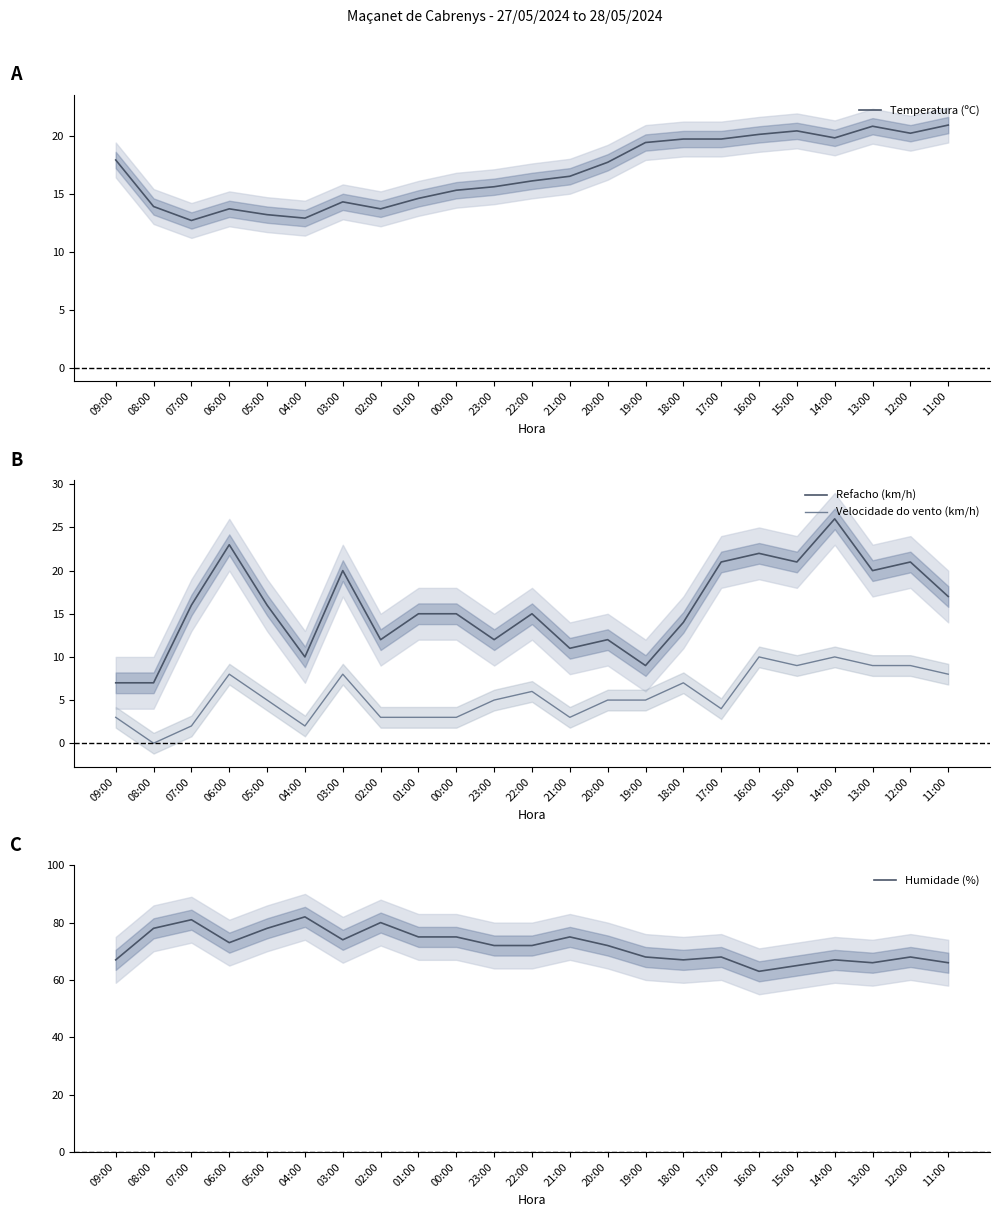

What is the spread (max minus min) of values at 12:00?

59.0